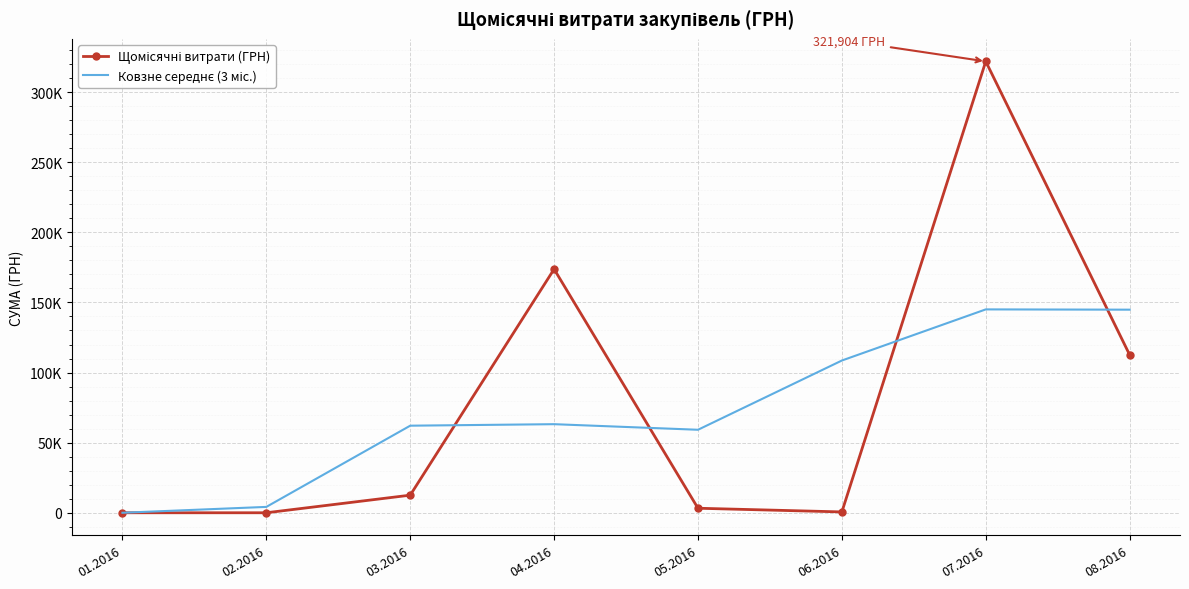

True or false: Щомісячні витрати (ГРН) has more than 1 interior local peaks.

True